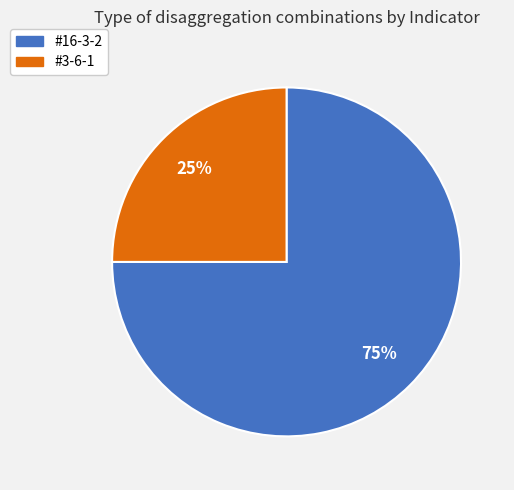

Which slice is the largest?

#16-3-2